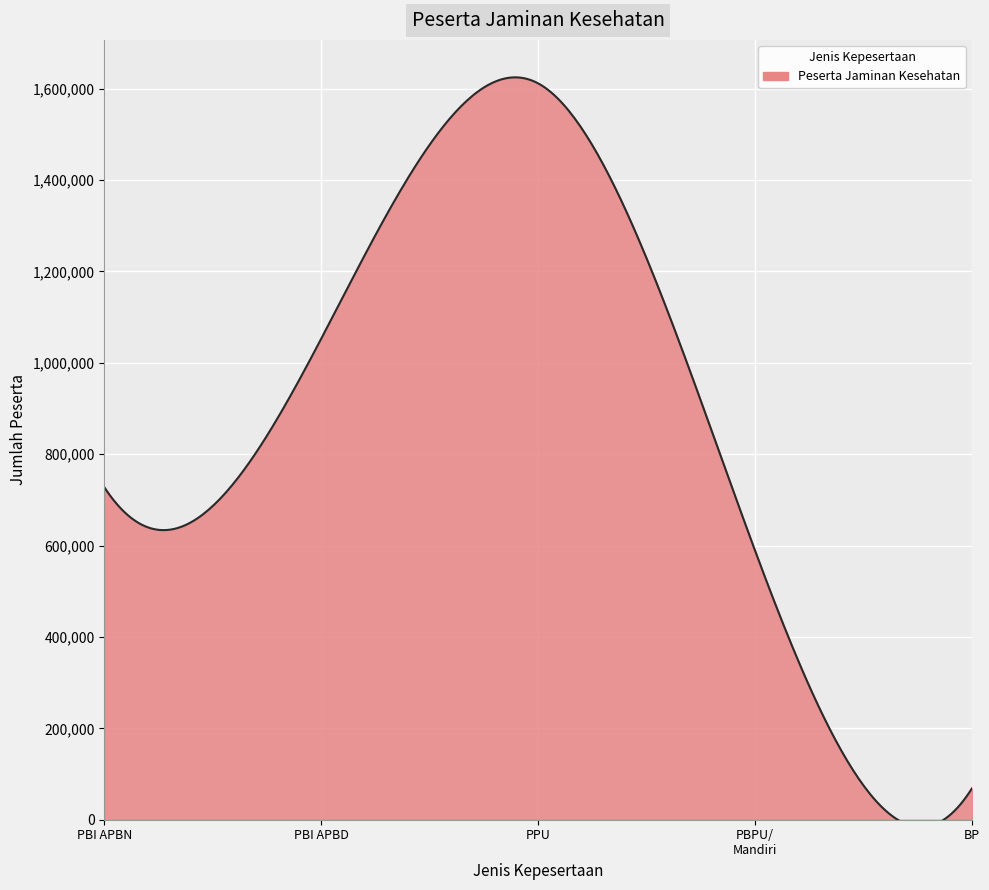

What is the maximum value shown in the chart?

1624411.0